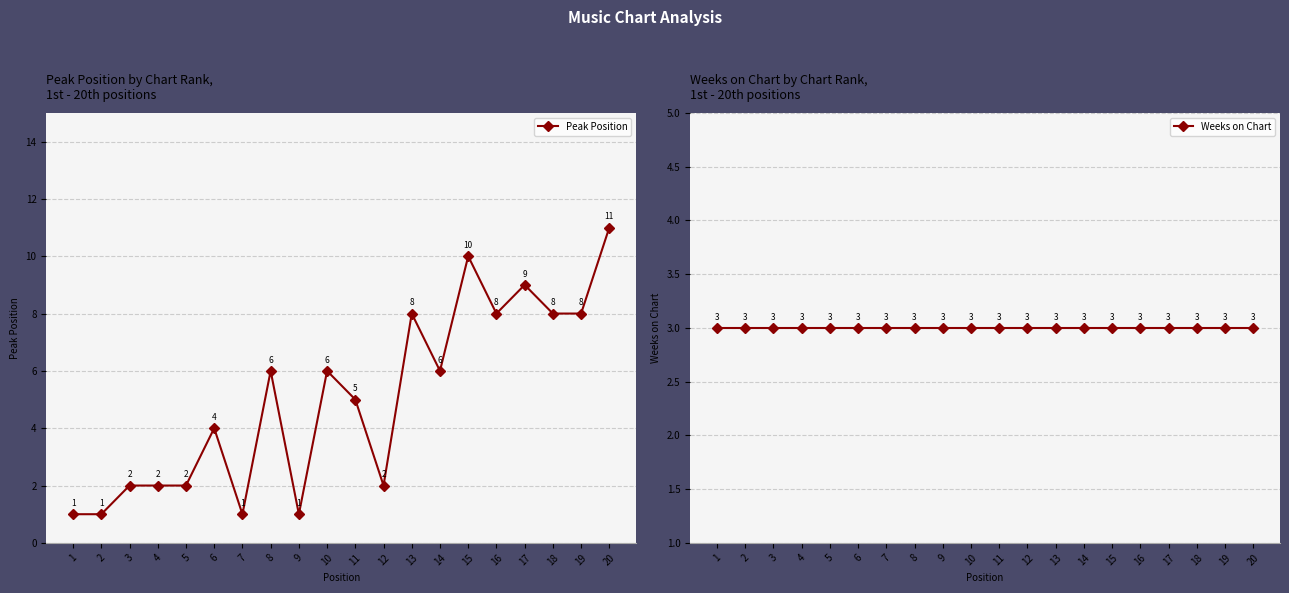

What is the difference between the highest and lowest values at 13?

5